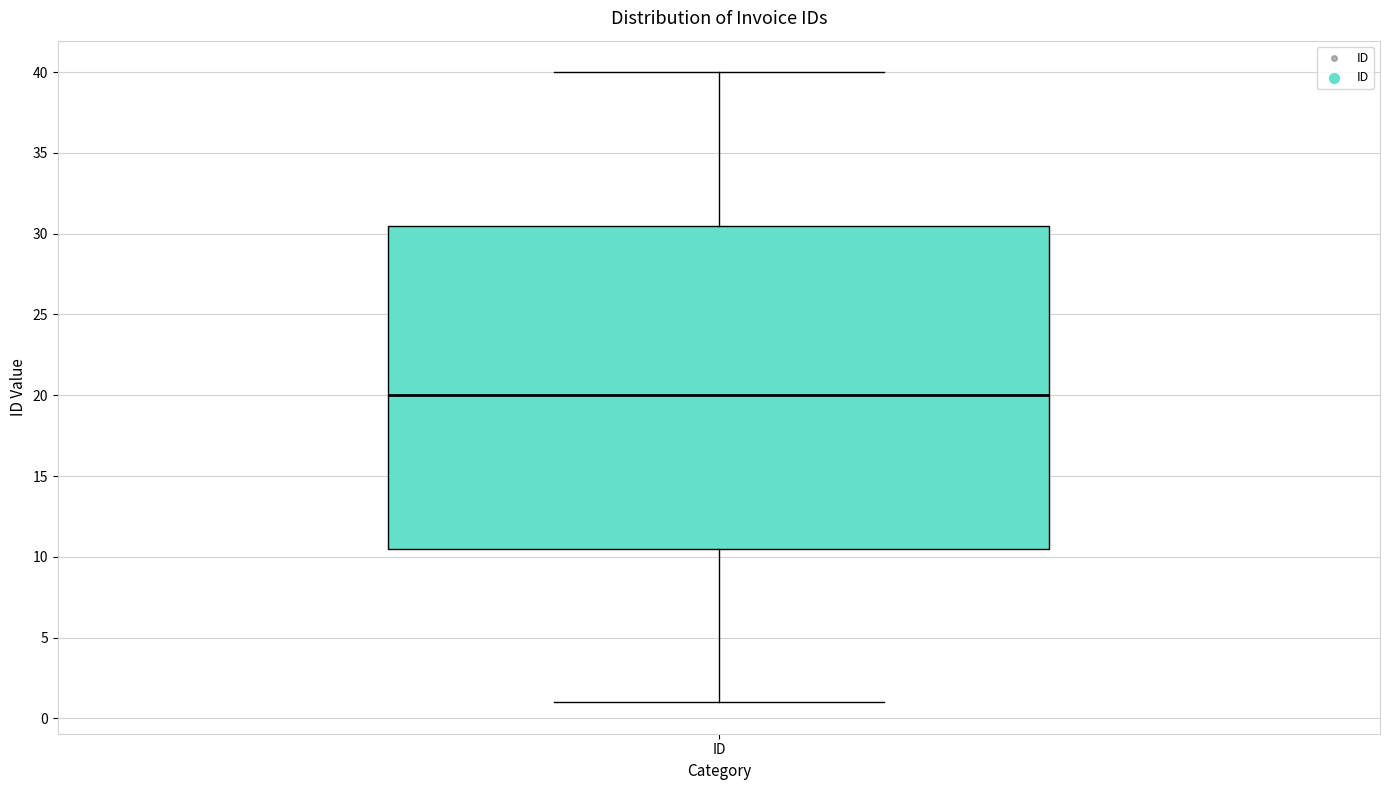

Where does the lower whisker of the box for ID end on the y-axis? The values are not printed on the chart, so give them approximately, as read against the axis.

1.0